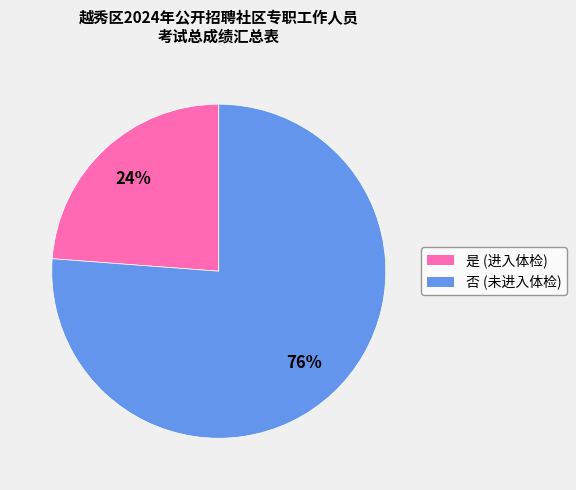

Is the sum of 否 and 是 greater than half?

Yes